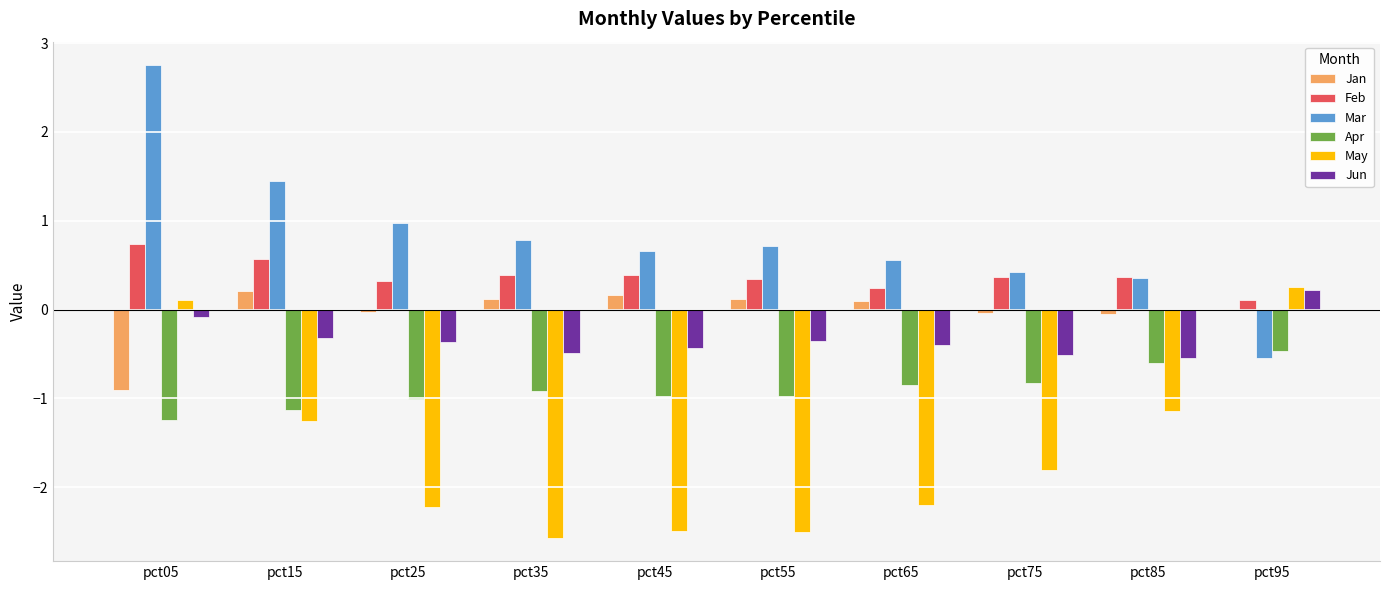

What is the total value across all series at pct85?

-1.6